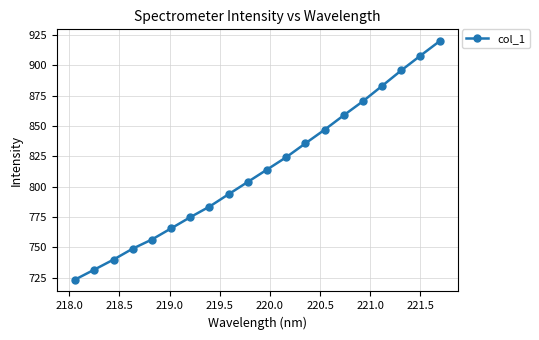

What is the greatest value displayed?

919.9